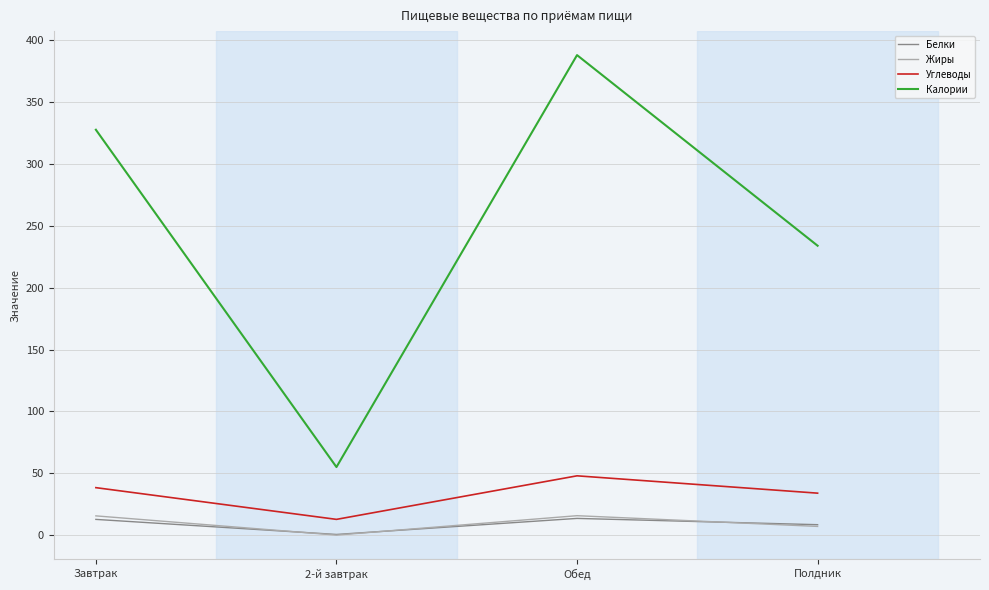

True or false: Углеводы has more than 0 points higher than both neighbors.

True